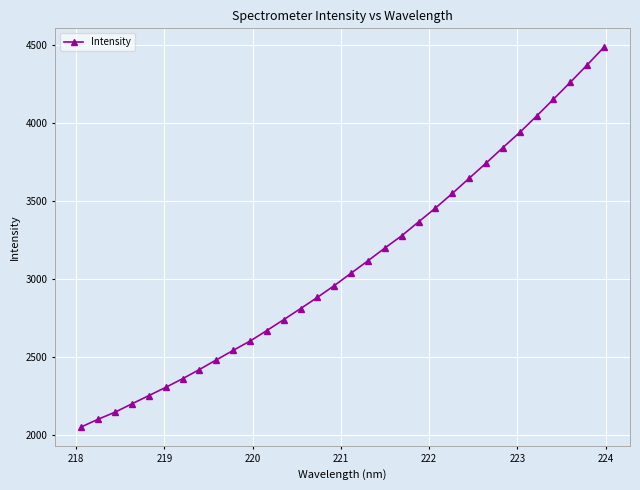

How many categories are shown in the chart?

32